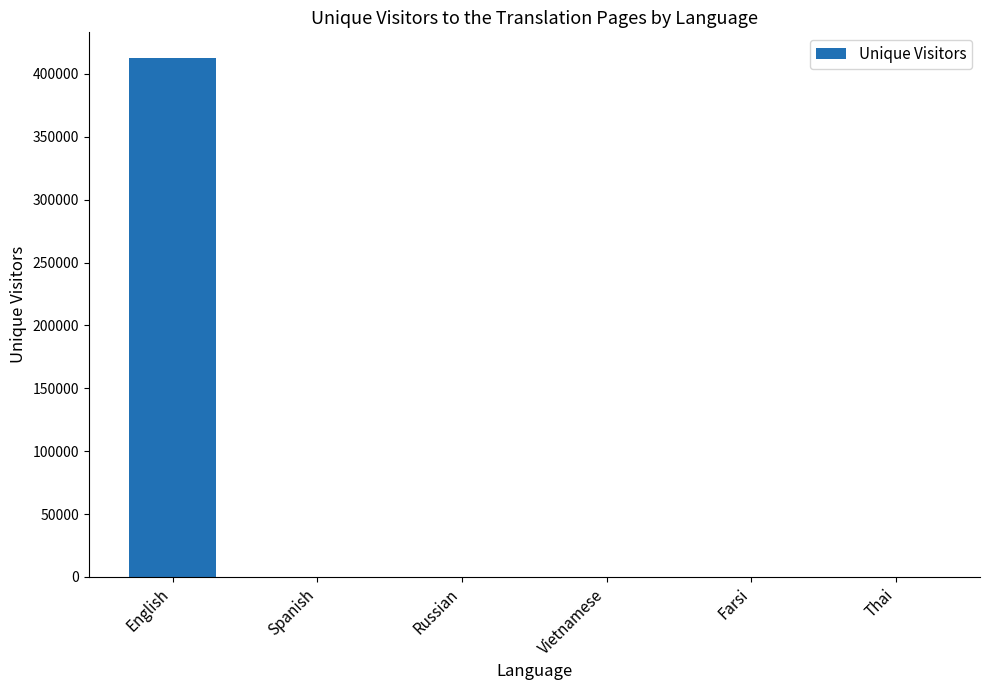

What is the sum of all values?

412474